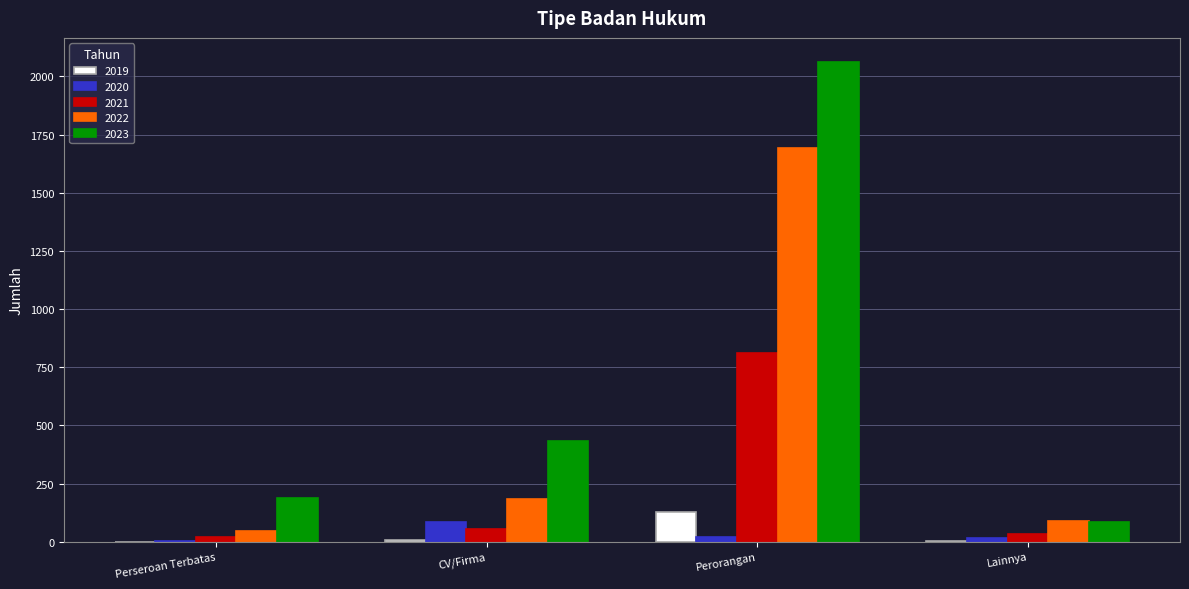

Are the bars grouped side by side (vs. stacked)?

Yes